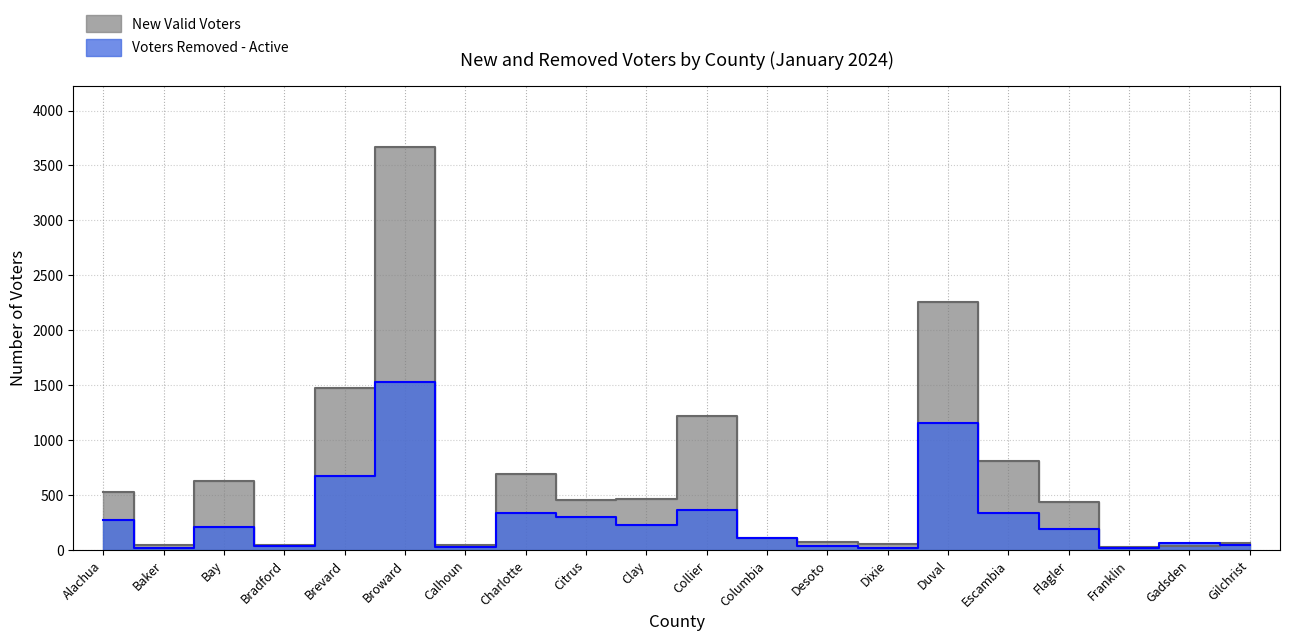

How many interior local peaks does the Voters Removed - Active series have?

6